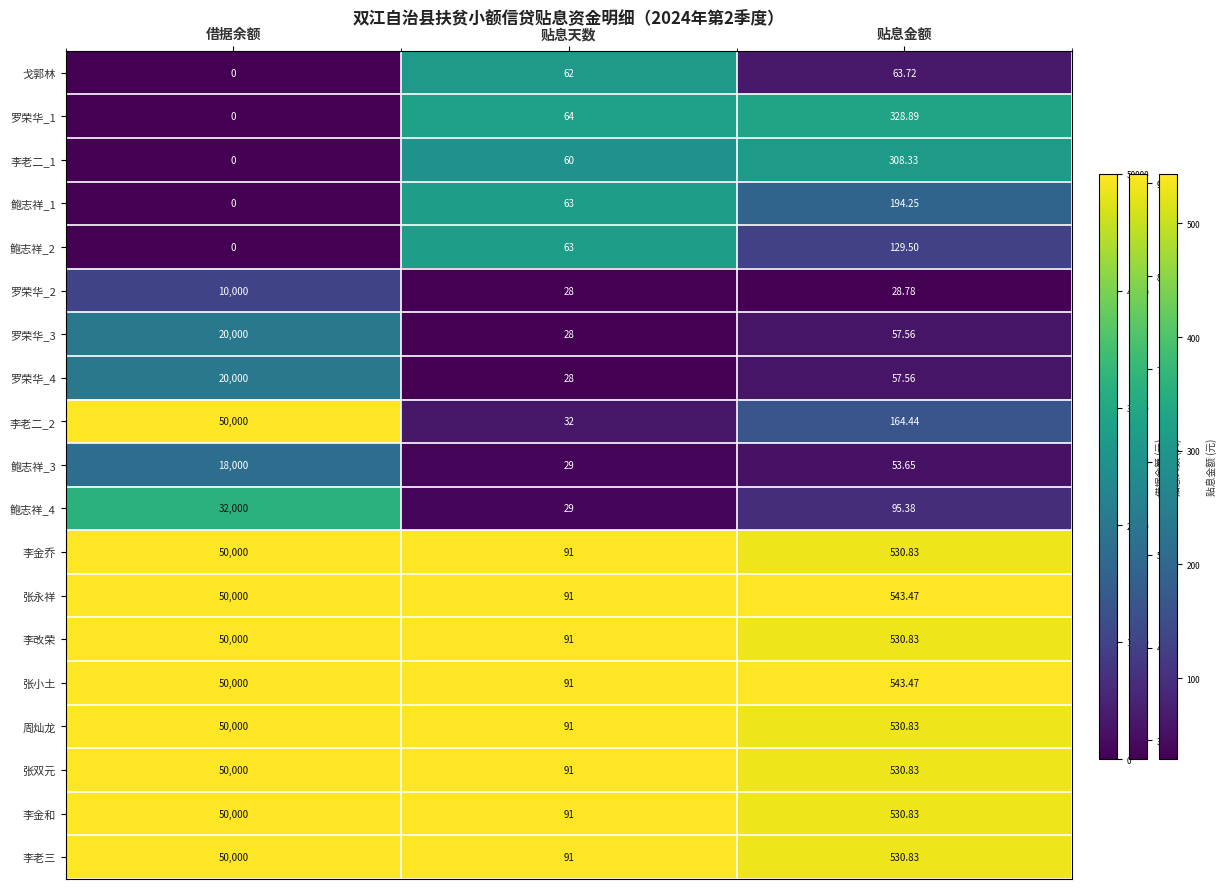

List the labels in order of 罗荣华_2 value, largest first.

借据余额, 贴息金额, 贴息天数